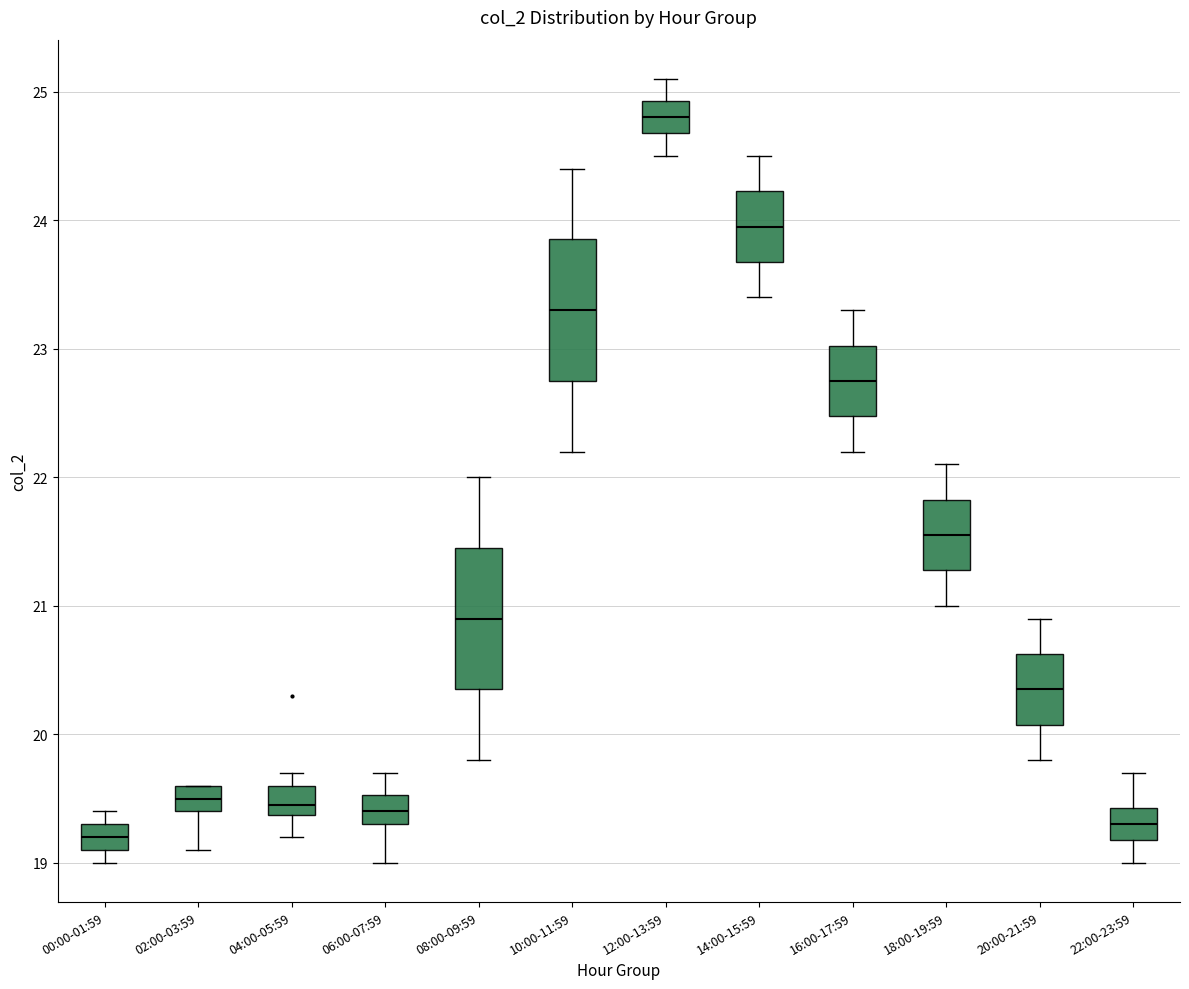

Where is the lower edge of the box for 06:00-07:59 on the y-axis? The values are not printed on the chart, so give them approximately, as read against the axis.

19.3